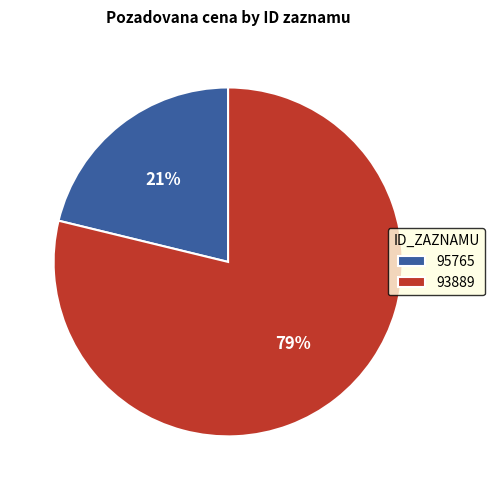

Is the sum of 93889 and 95765 greater than half?

Yes